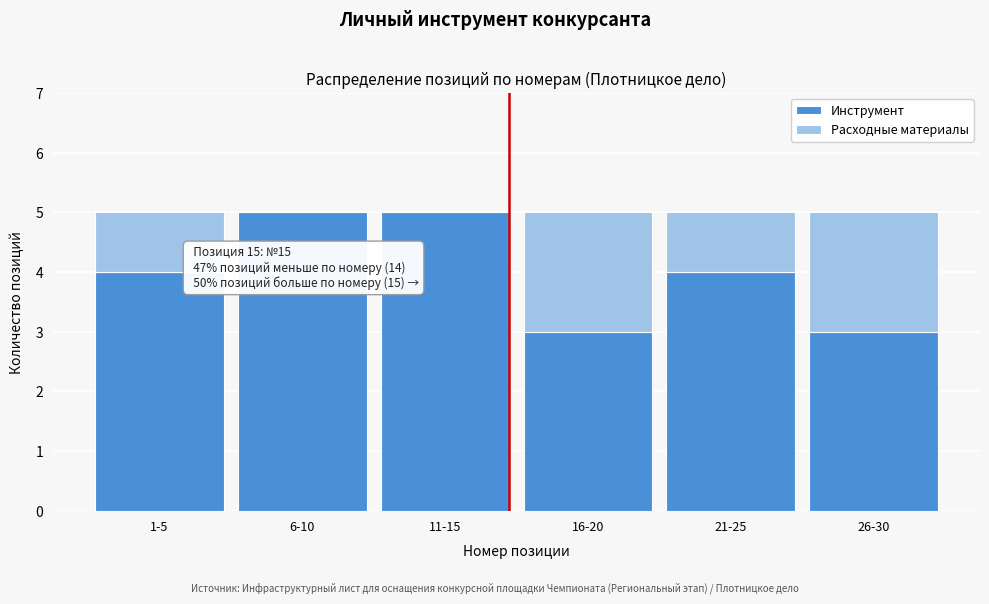

Reading left to right, what are the values for Инструмент?

1-5=4	6-10=5	11-15=5	16-20=3	21-25=4	26-30=3